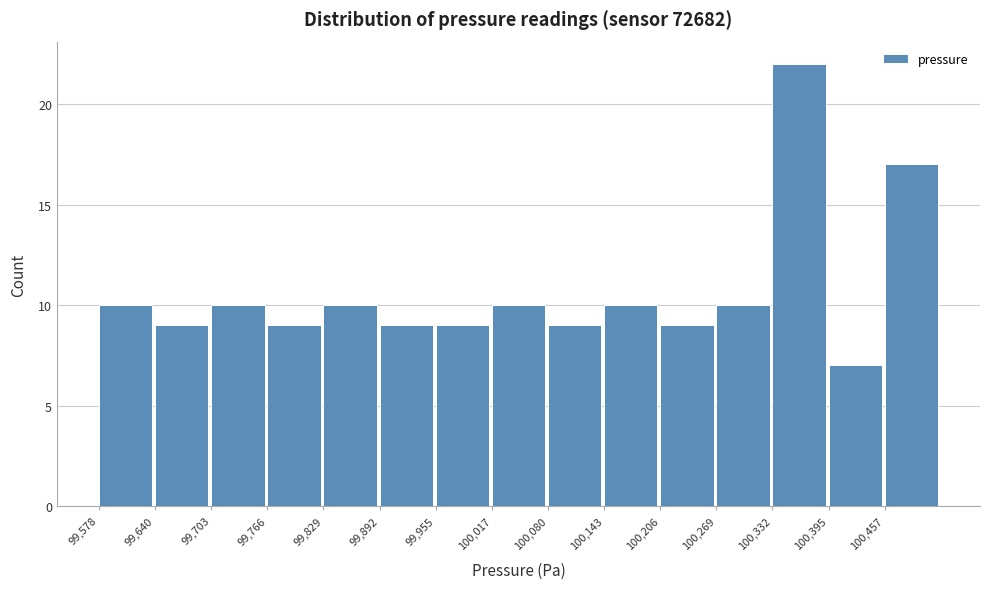

Reading left to right, list every bar in this chart as the range it spans on the x-axis followed by its height. Neither the bar edges nor the heights are printed on the chart, so give them approximately, as read against the axes.

99580 to 99640: 10
99640 to 99700: 9
99700 to 99770: 10
99770 to 99830: 9
99830 to 99890: 10
99890 to 99960: 9
99960 to 100020: 9
100020 to 100080: 10
100080 to 100140: 9
100140 to 100210: 10
100210 to 100270: 9
100270 to 100330: 10
100330 to 100400: 22
100400 to 100460: 7
100460 to 100520: 17